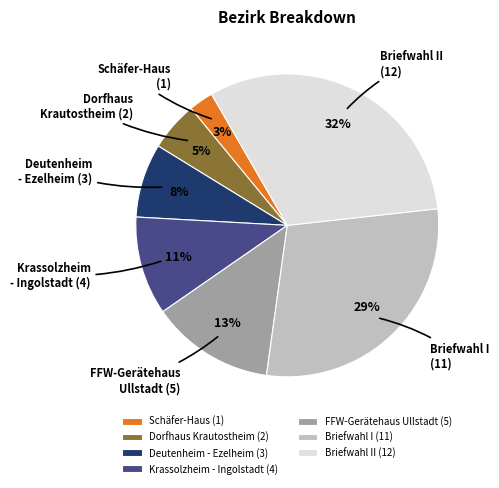

True or false: FFW-Gerätehaus Ullstadt (5) accounts for 13% of the total.

True